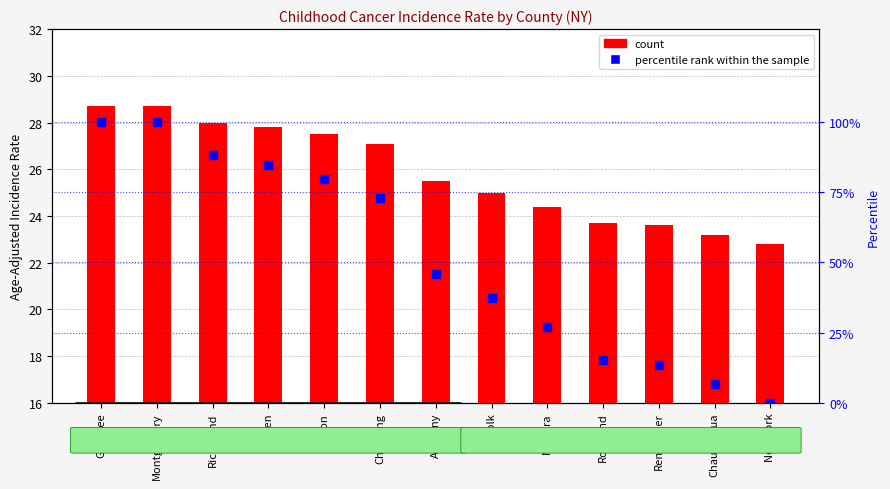

What are all the series names shown in the legend?

count, percentile rank within the sample